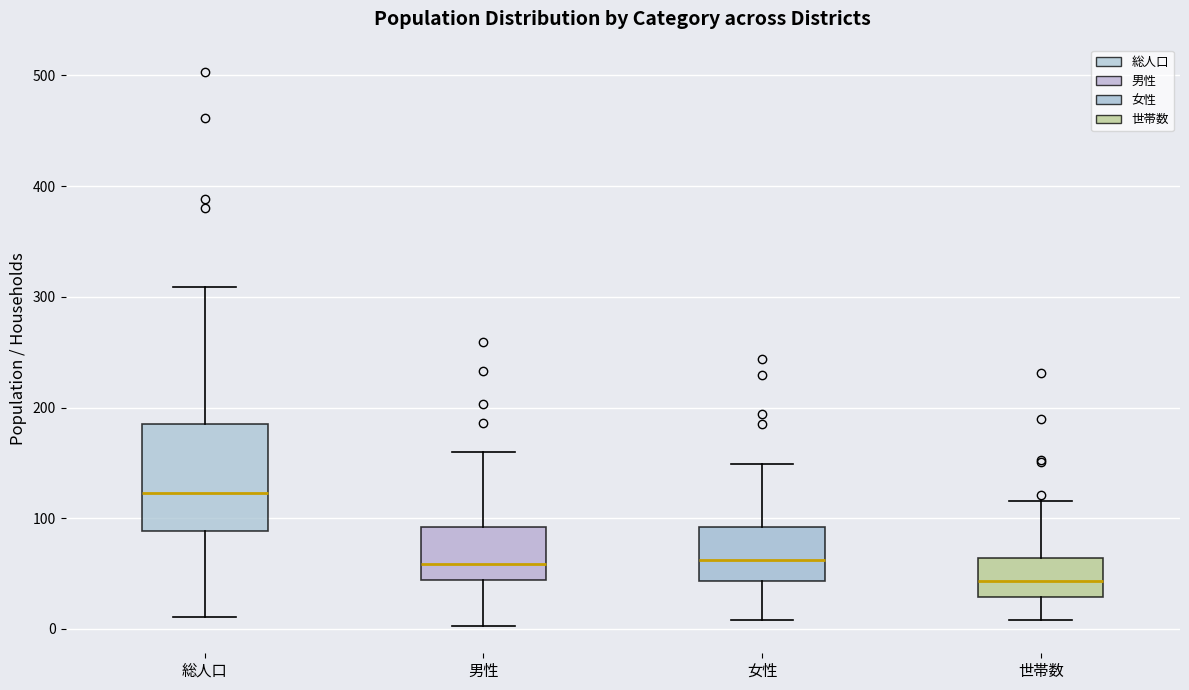

Where is the upper edge of the box for 総人口 on the y-axis? The values are not printed on the chart, so give them approximately, as read against the axis.

180